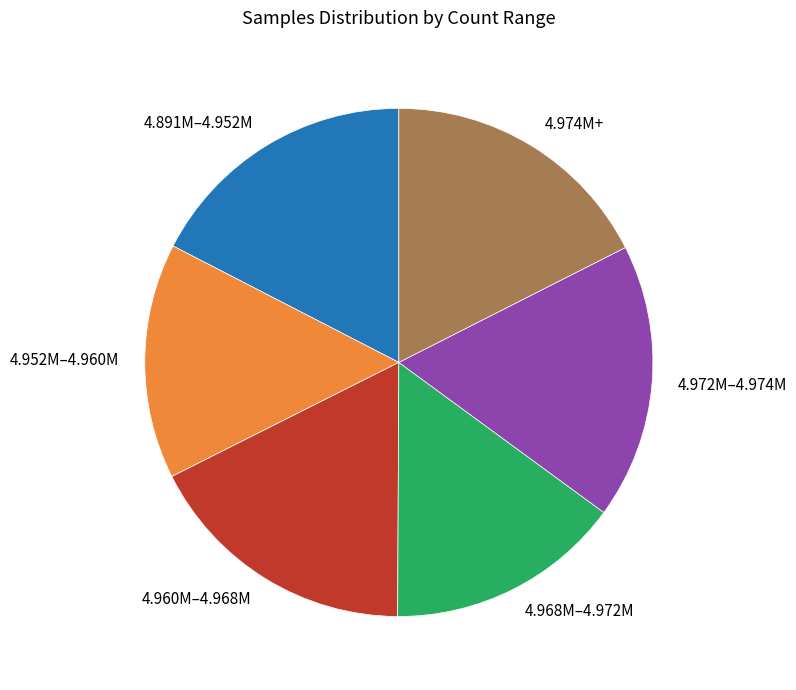

Does 4.968M–4.972M represent more than half of the total?

No